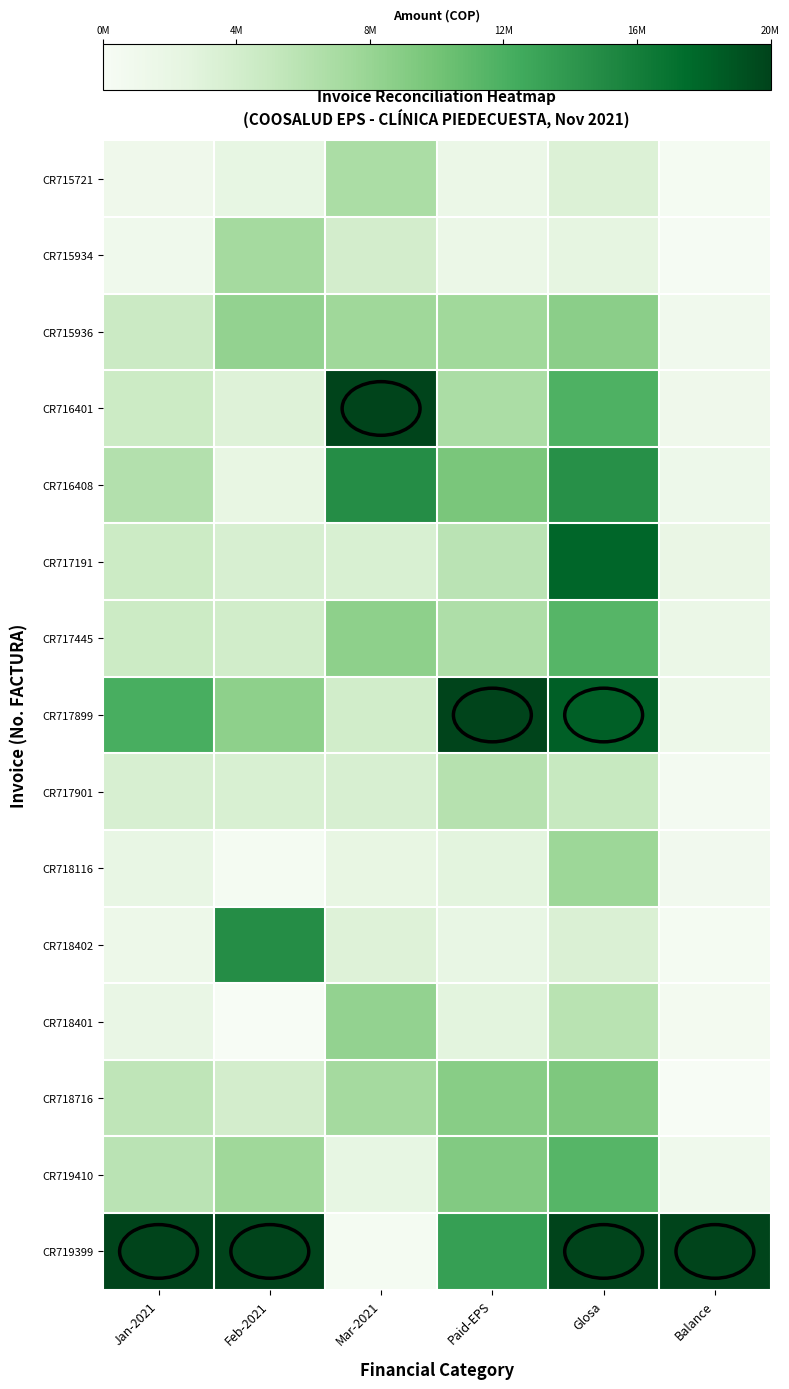

At how many categories does at least one series exceed 0?

6